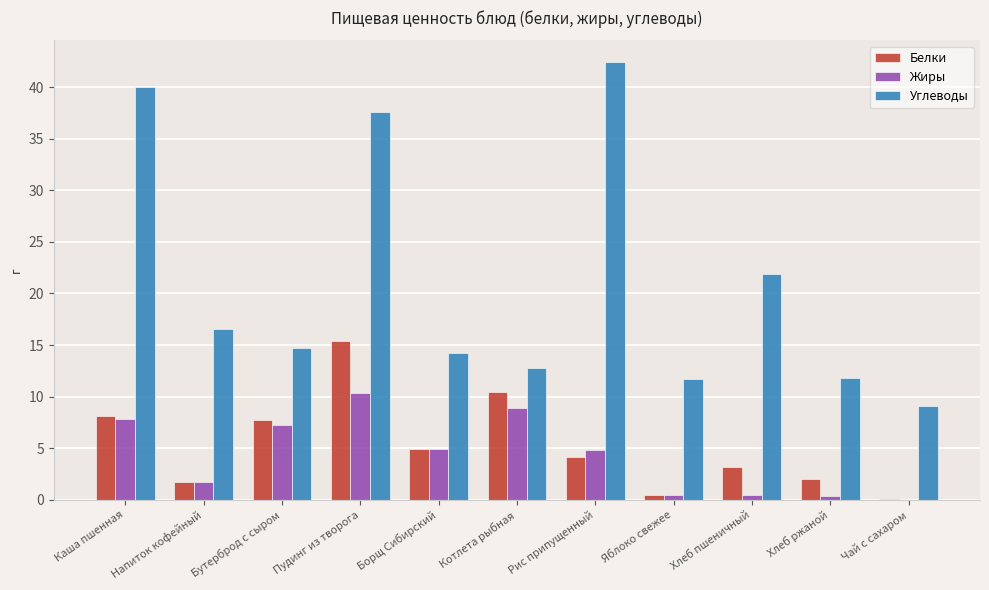

What are all the series names shown in the legend?

Белки, Жиры, Углеводы